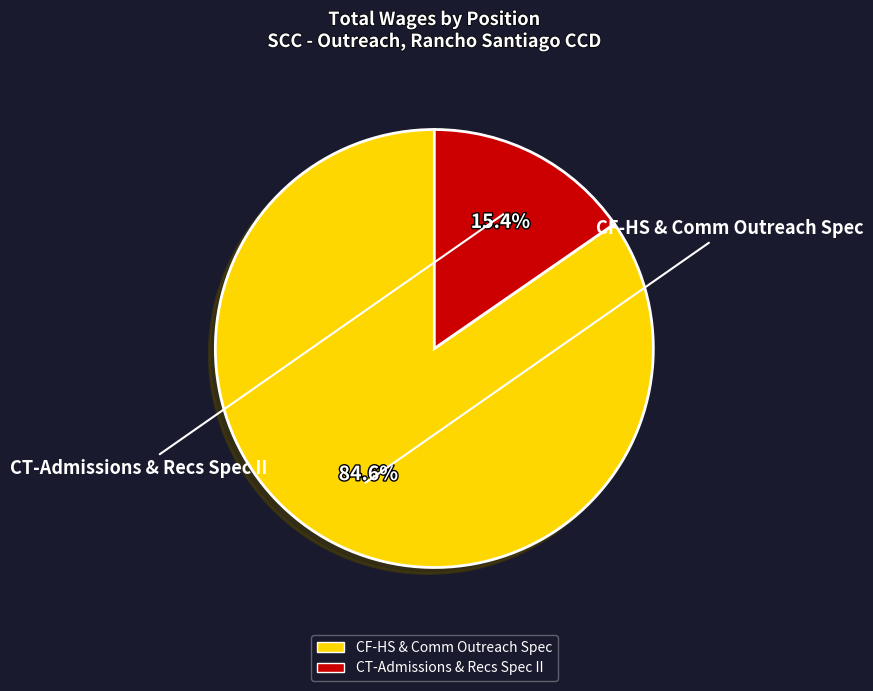

How many segments does this pie chart have?

2